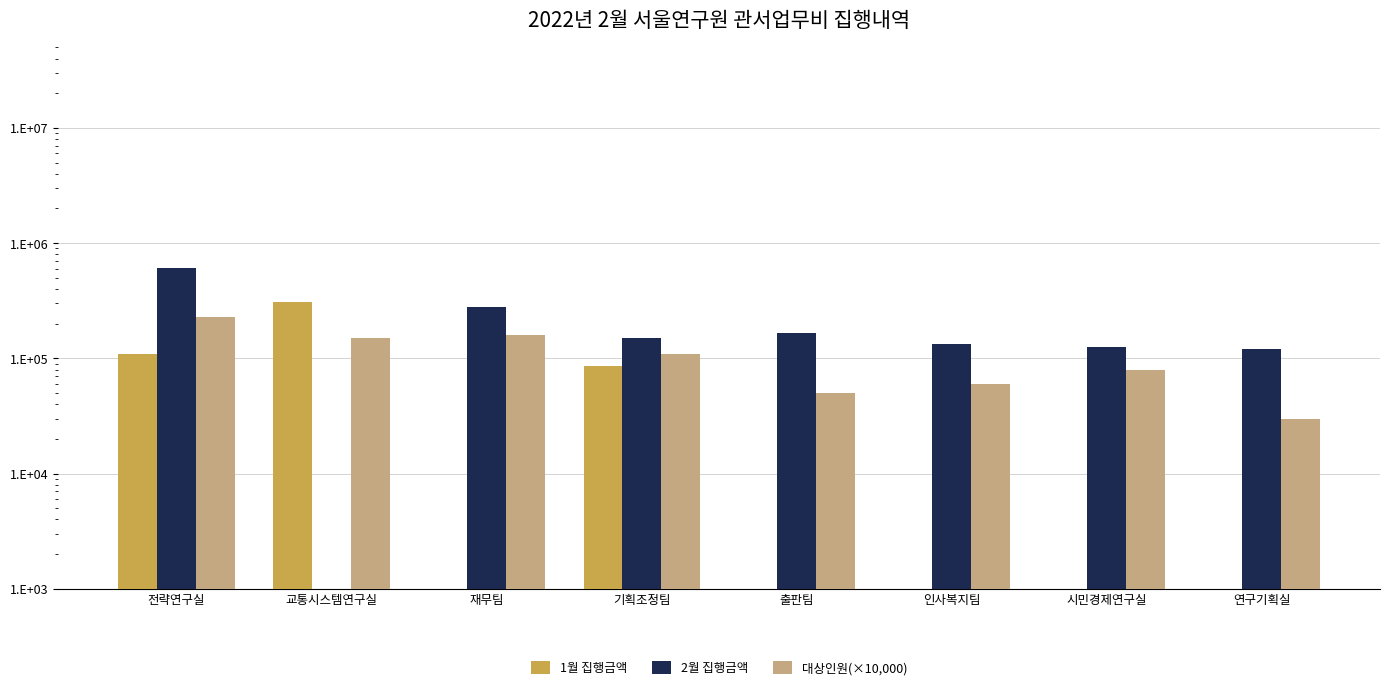

Are the bars horizontal?

No